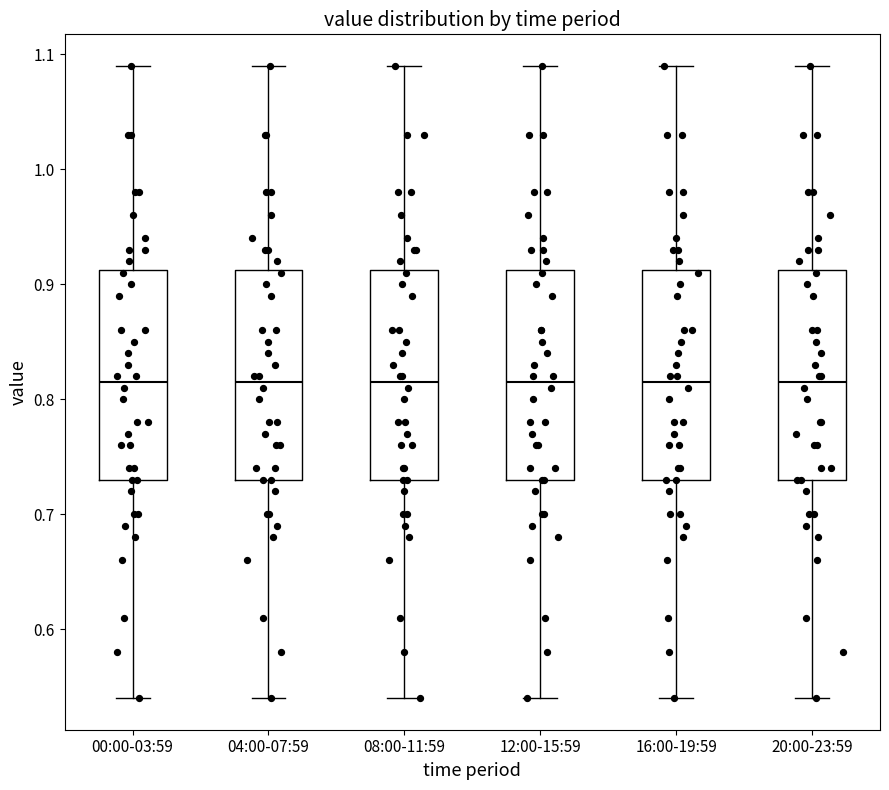

Where is the upper edge of the box for 00:00-03:59 on the y-axis? The values are not printed on the chart, so give them approximately, as read against the axis.

0.91